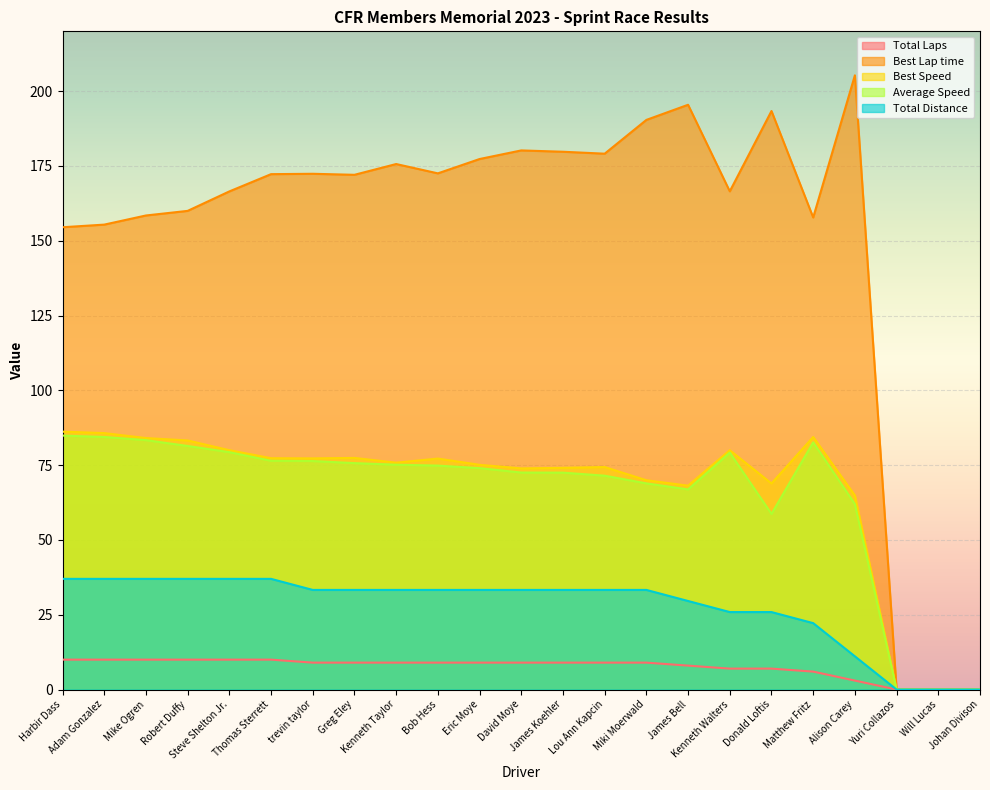

List the labels in order of Average Speed value, smallest first.

Yuri Collazos, Will Lucas, Johan Divison, Donald Loftis, Alison Carey, James Bell, Miki Moerwald, Lou Ann Kapcin, James Koehler, David Moye, Eric Moye, Bob Hess, Kenneth Taylor, Greg Eley, trevin taylor, Thomas Sterrett, Kenneth Walters, Steve Shelton Jr., Robert Duffy, Matthew Fritz, Mike Ogren, Adam Gonzalez, Harbir Dass